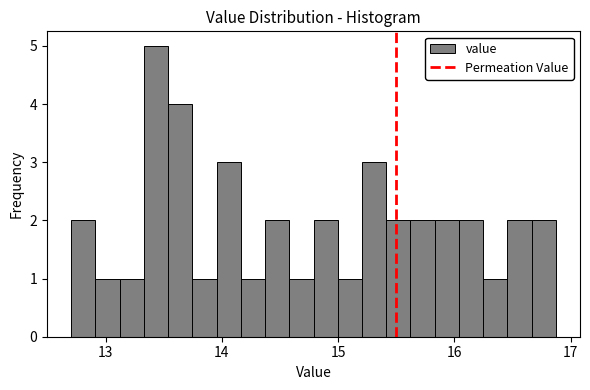

Read against the x-axis, roughly where is the centre of the tallest bar?

13.4